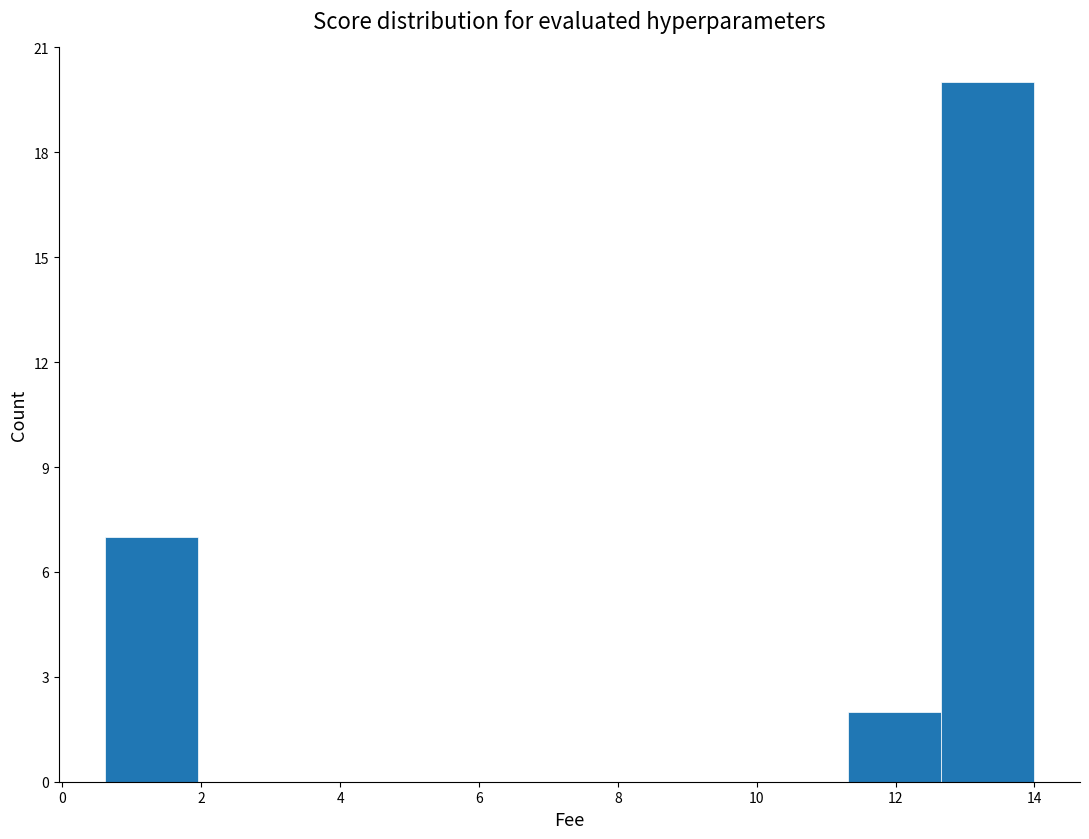

Over which range of the x-axis is the bar tallest?

12.6 to 14.0